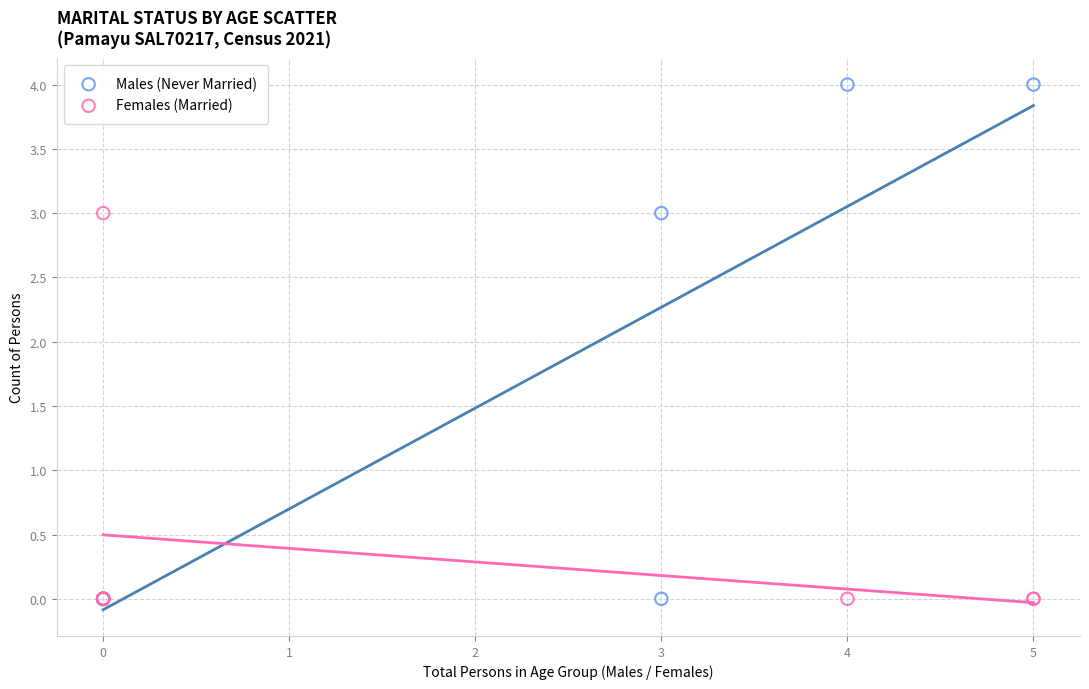

Which series has the largest Y range (max minus min)?

Males (Never Married)